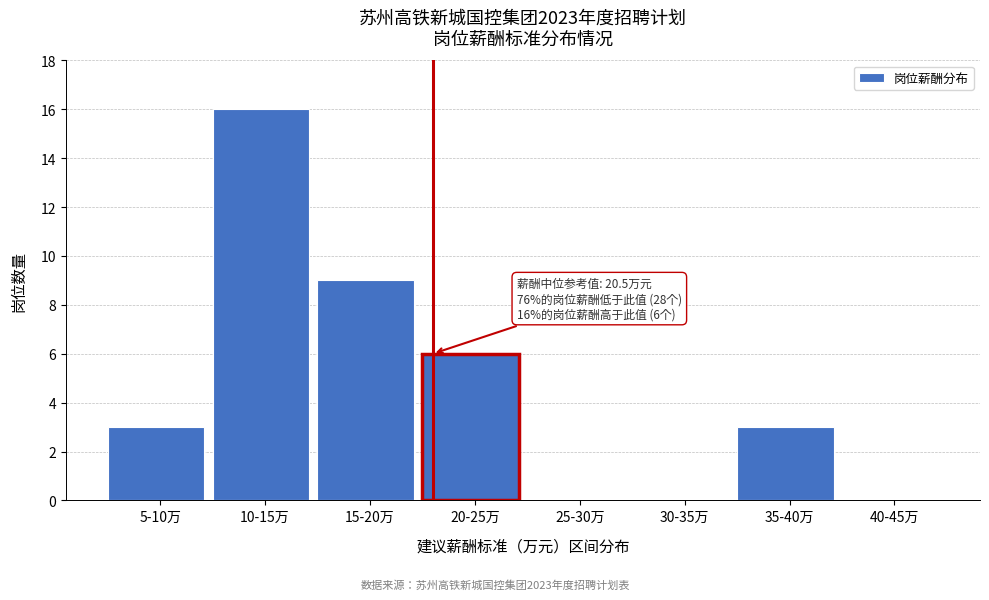

Reading left to right, what are all the values shown in this chart?

5-10万=3	10-15万=16	15-20万=9	20-25万=6	25-30万=0	30-35万=0	35-40万=3	40-45万=0